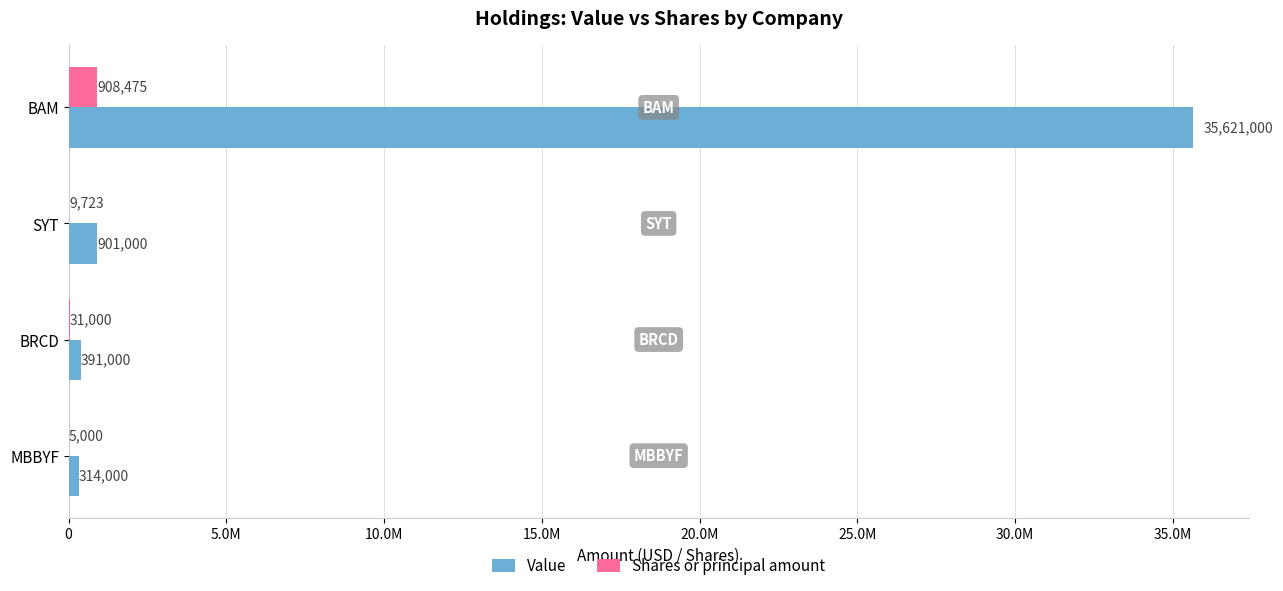

List the series in order of their overall mean, highest first.

Value, Shares or principal amount